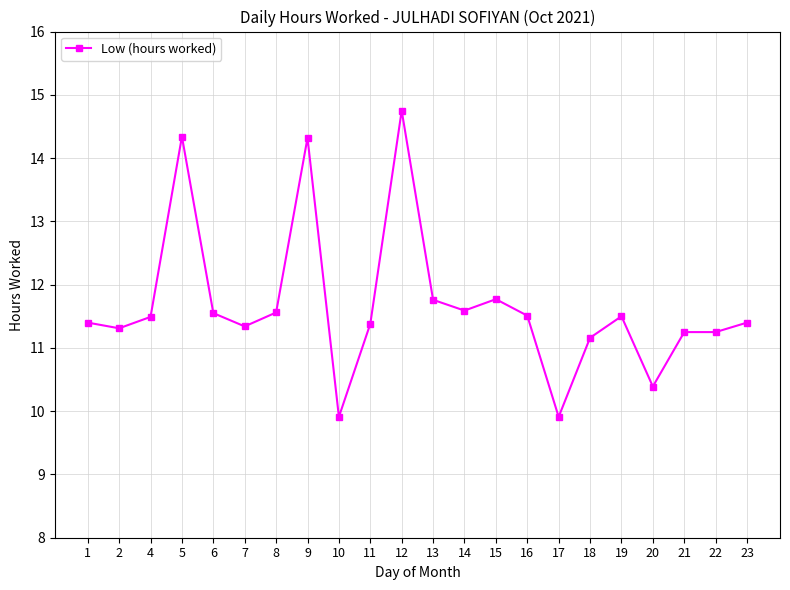

Which label corresponds to the largest value in the chart?

12